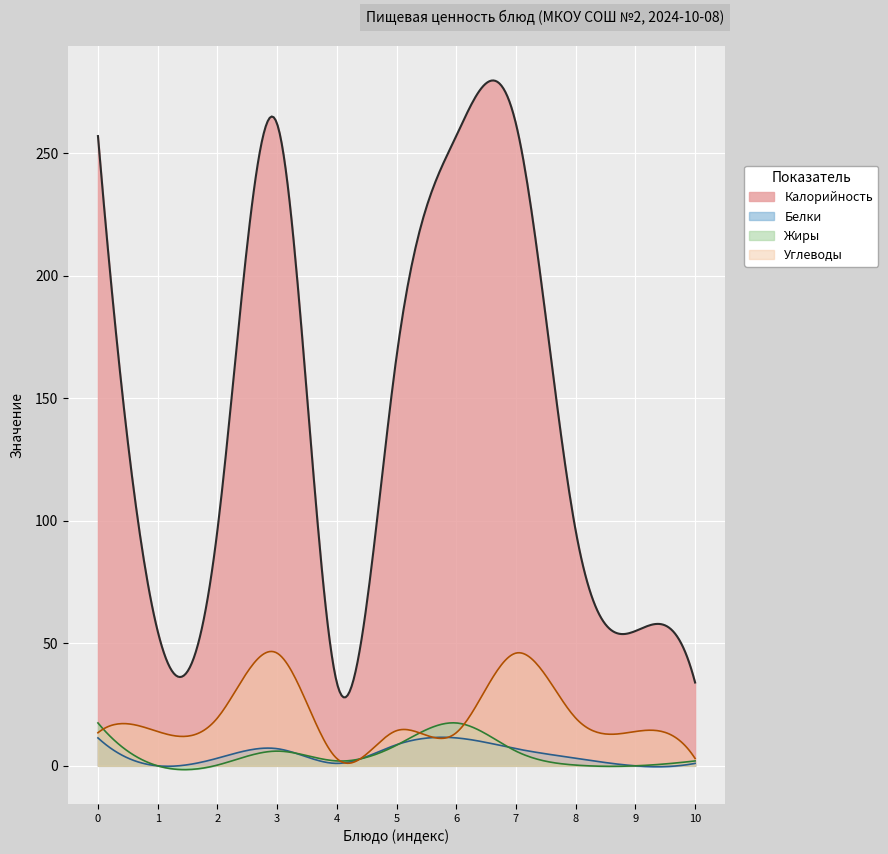

What is the difference between the maximum and second lowest values in the Углеводы series?

45.6